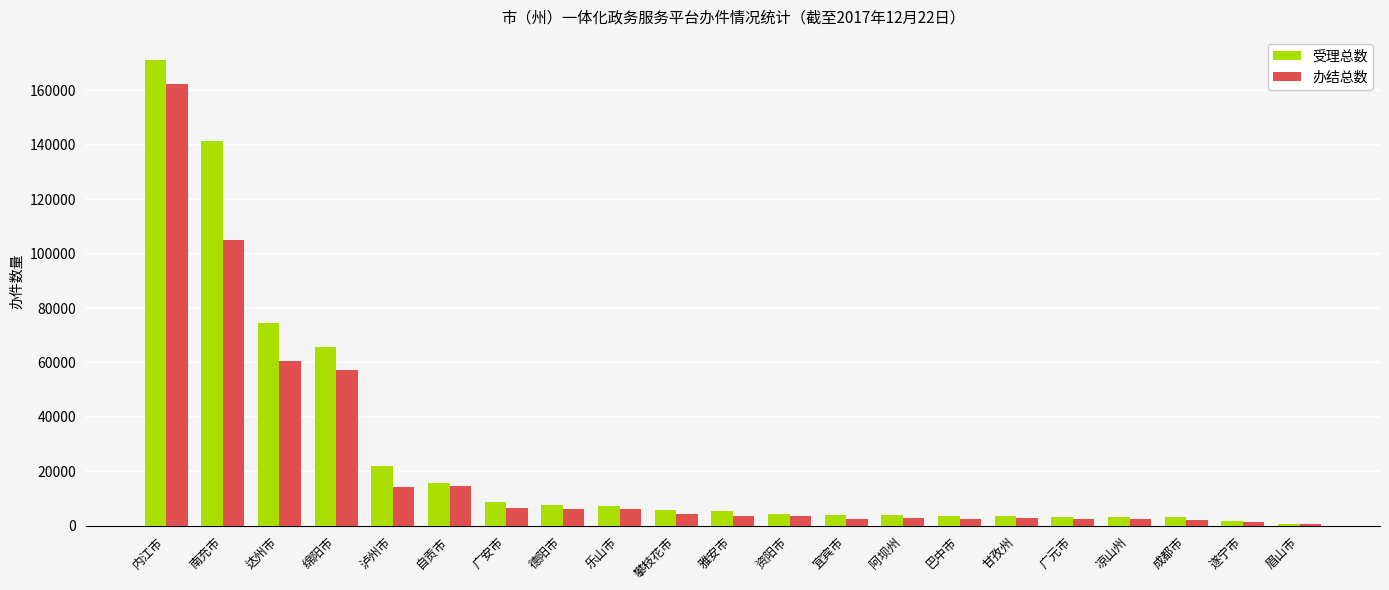

Where is 受理总数 nearest to the value 85911?

达州市